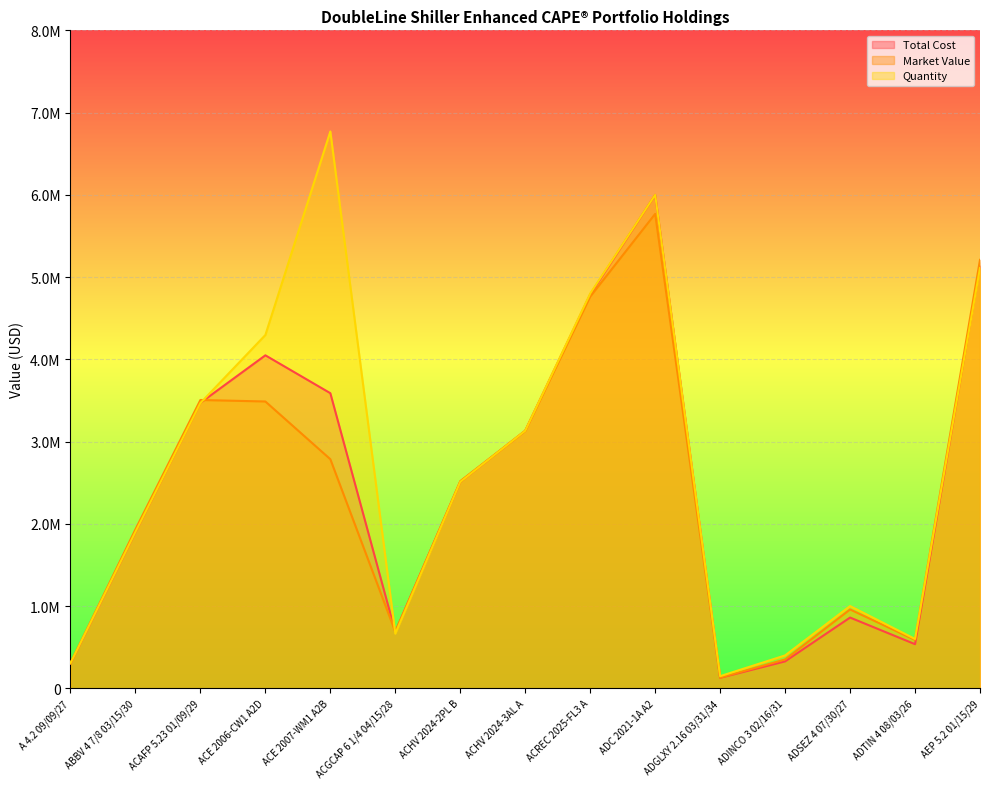

After their last crossing, which series has the higher values: Total Cost or Quantity?

Total Cost